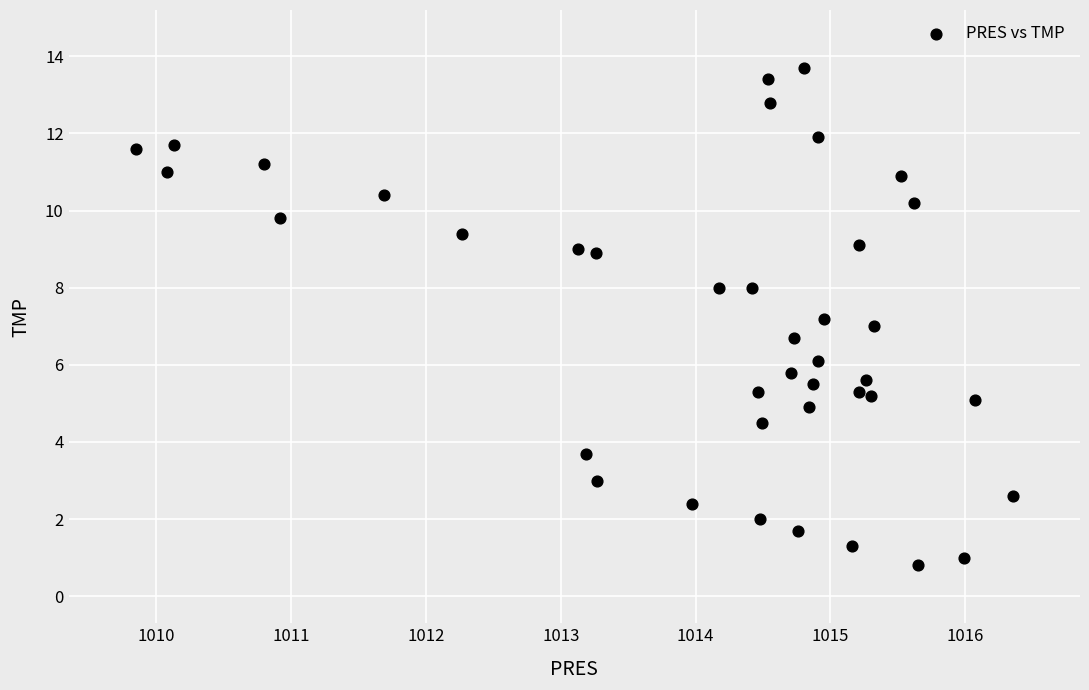

What is the range of X values (max minus min)?

6.5